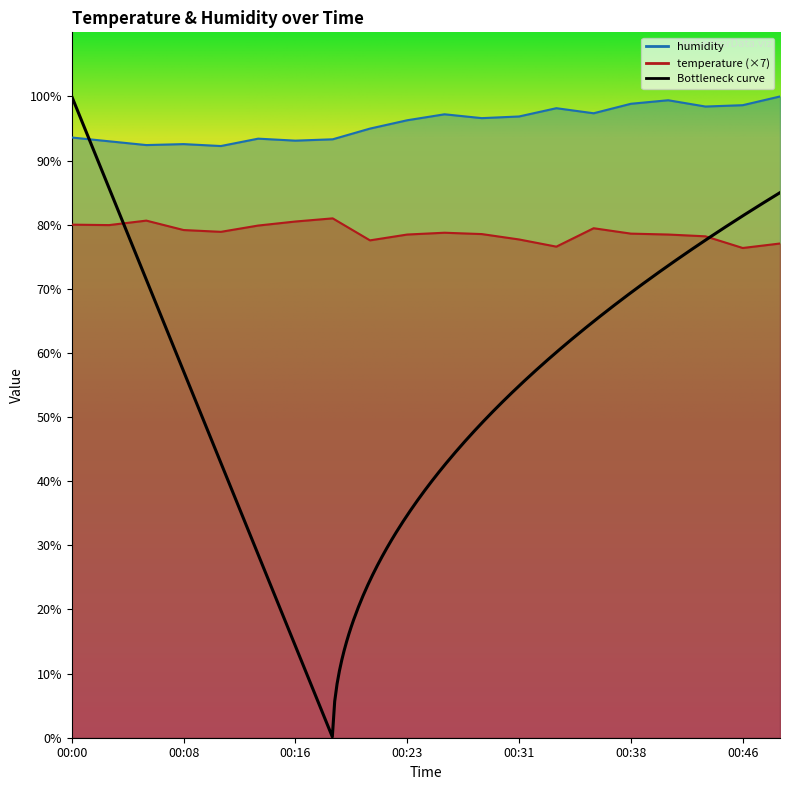

What is the difference between the second highest and minimum values in the temperature series?

4.3